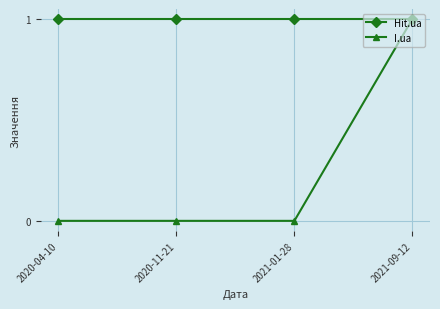

What is the difference between the I.ua values at 2021-01-28 and 2021-09-12?

1